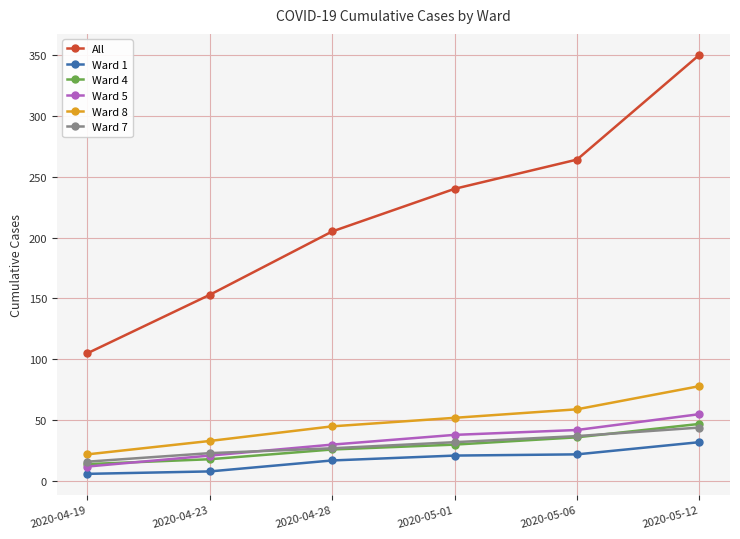

What value does the Ward 1 series have at 2020-05-12?

32